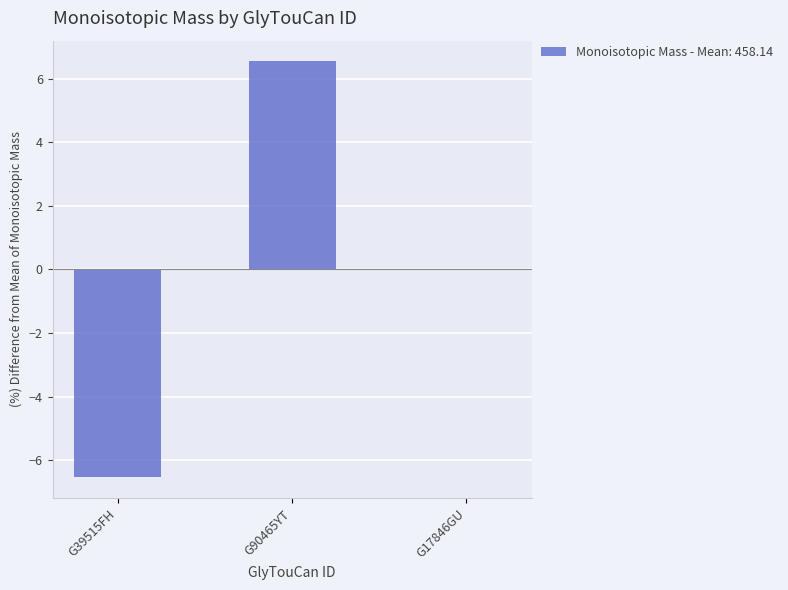

Is it true that the value at G90465YT is 1.8?

False